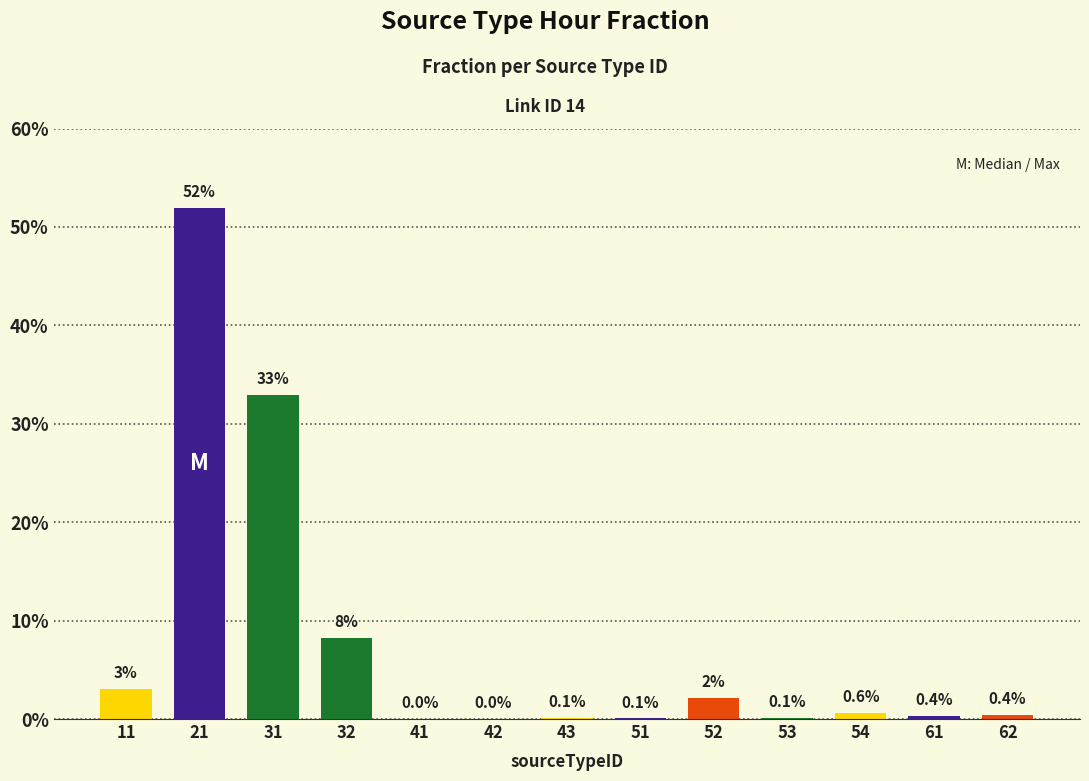

At which label is the value closest to 0?

41